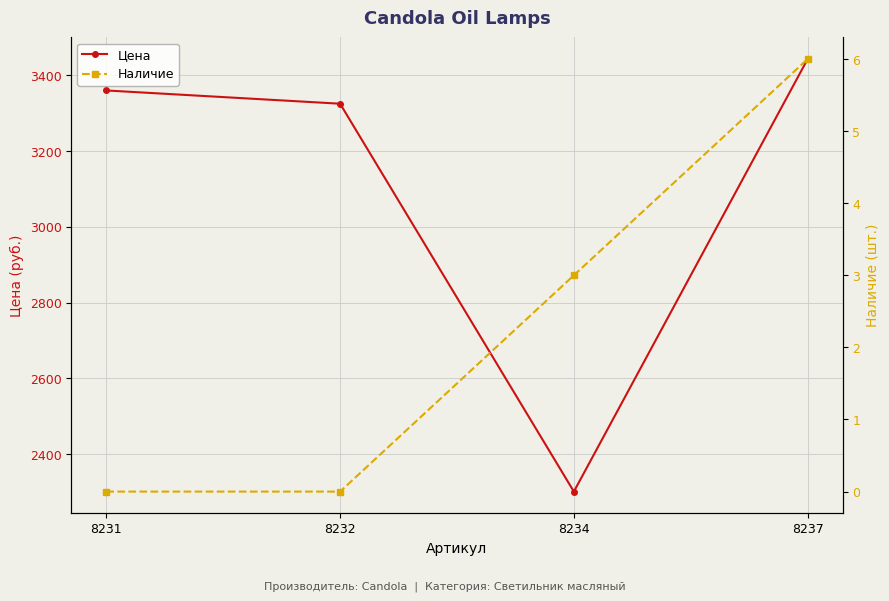

At how many categories does at least one series exceed 975?

4